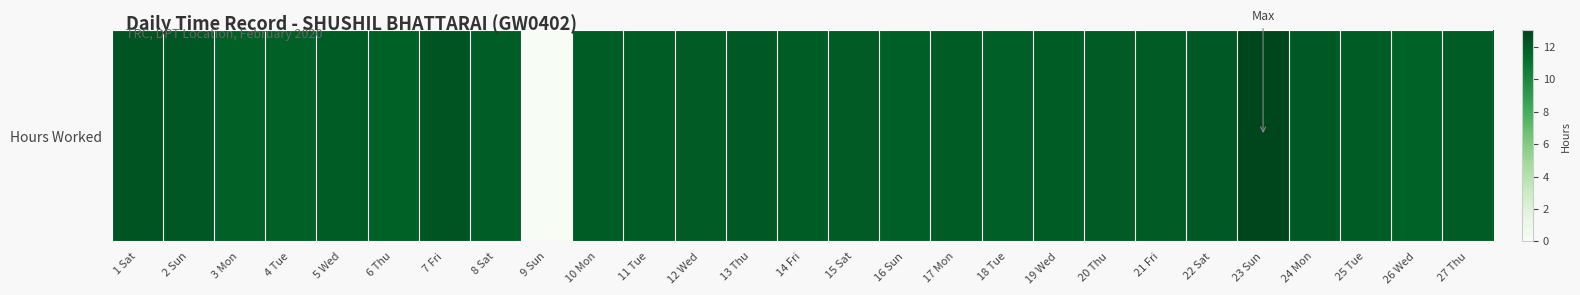

List the labels in order of value, largest first.

23 Sun, 7 Fri, 1 Sat, 2 Sun, 13 Thu, 24 Mon, 22 Sat, 20 Thu, 12 Wed, 21 Fri, 15 Sat, 27 Thu, 5 Wed, 11 Tue, 25 Tue, 10 Mon, 14 Fri, 17 Mon, 19 Wed, 8 Sat, 16 Sun, 18 Tue, 4 Tue, 3 Mon, 6 Thu, 26 Wed, 9 Sun